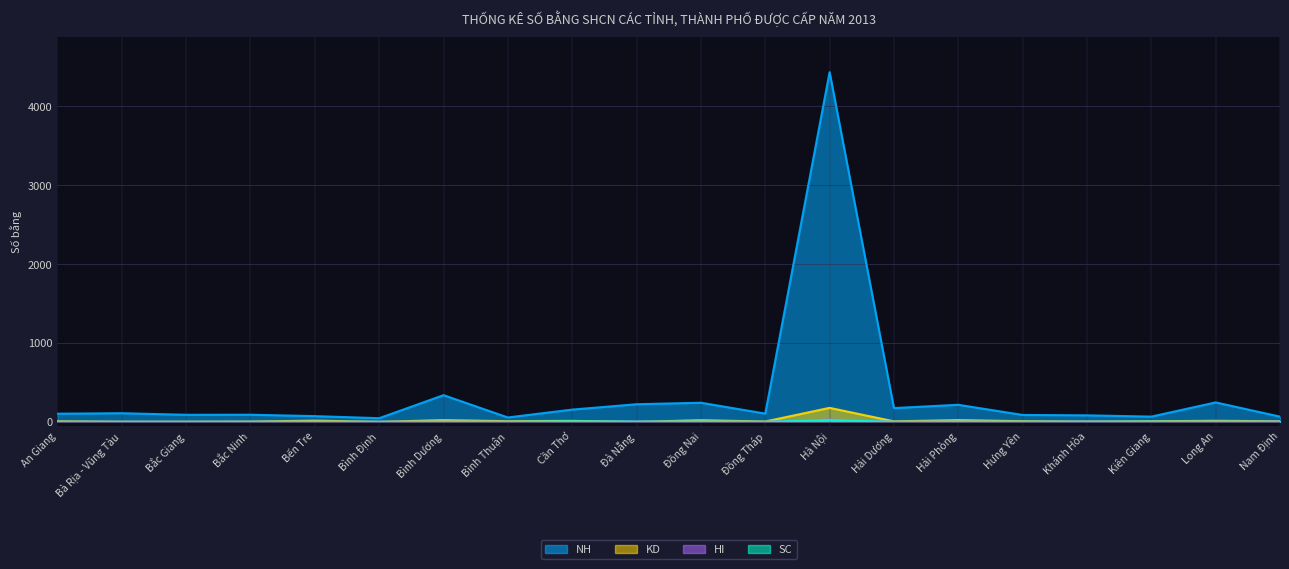

Rank the series at Hà Nội from lowest to highest value.

SC, HI, KD, NH